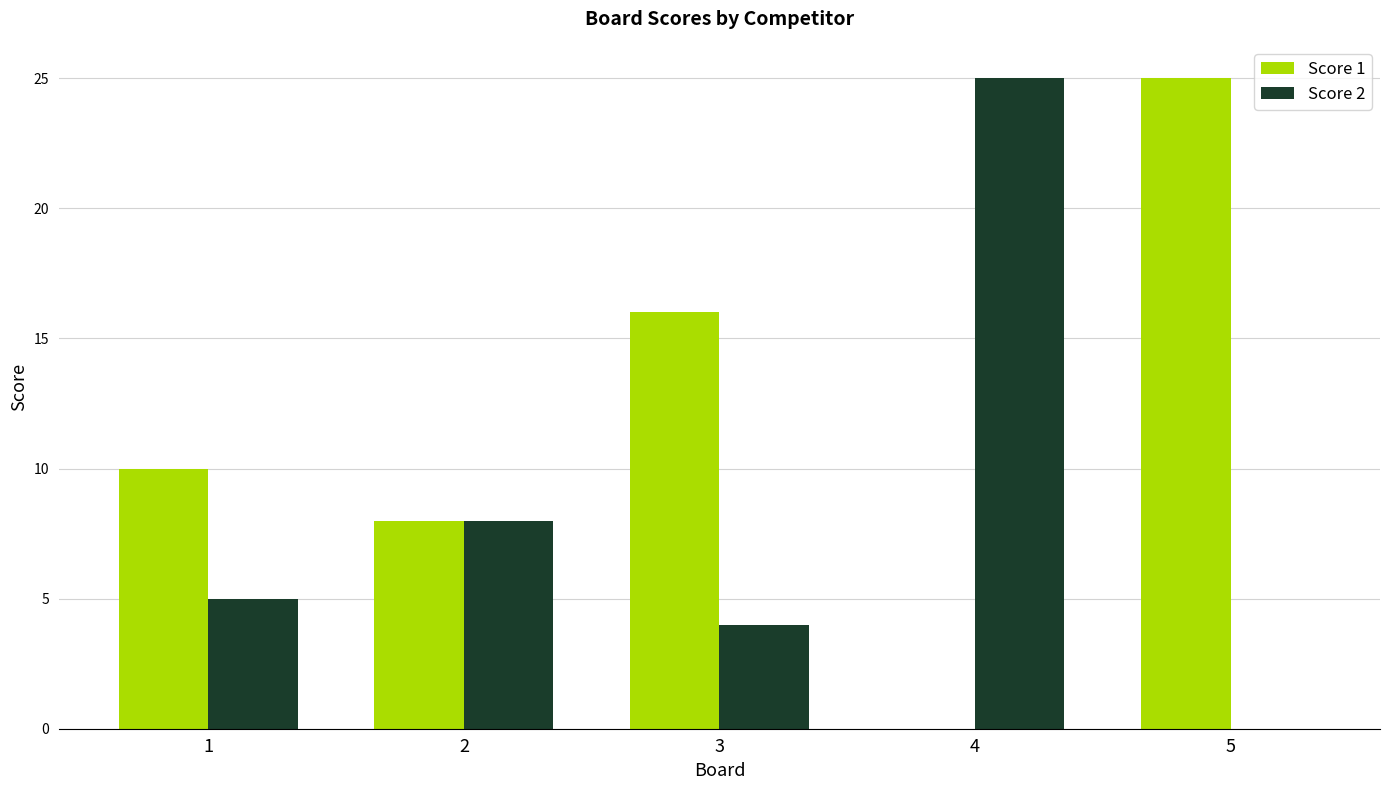

Which series changed the most between 2 and 4?

Score 2